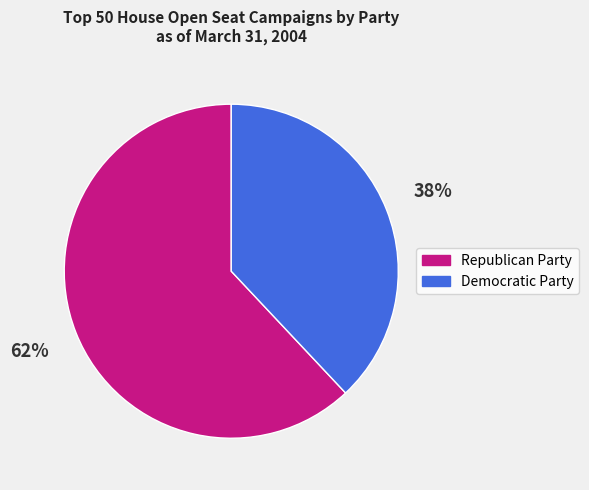

How many slices are in this pie chart?

2